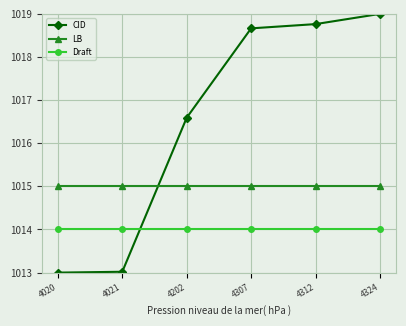

Reading right to left, list all the values displayed in this chart.

CID: 4324=1019.0	4312=1018.8	4307=1018.7	4202=1016.6	4021=1013.0	4020=1013.0
LB: 4324=1015.0	4312=1015.0	4307=1015.0	4202=1015.0	4021=1015.0	4020=1015.0
Draft: 4324=1014.0	4312=1014.0	4307=1014.0	4202=1014.0	4021=1014.0	4020=1014.0